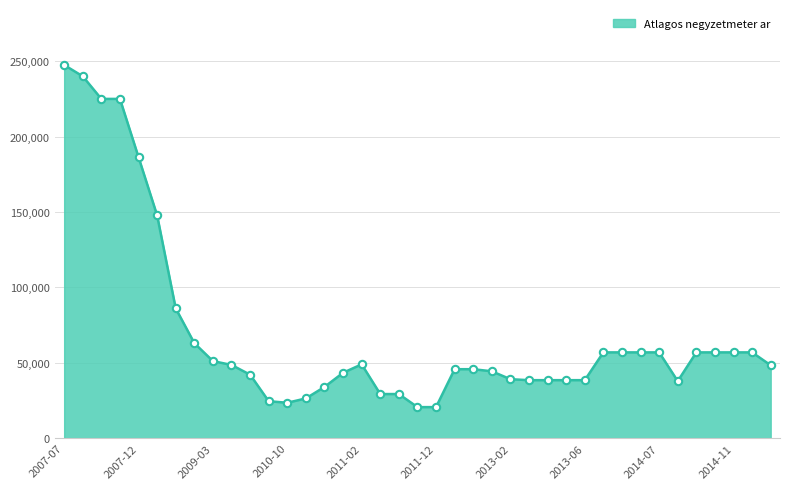

What is the minimum value shown in the chart?

20588